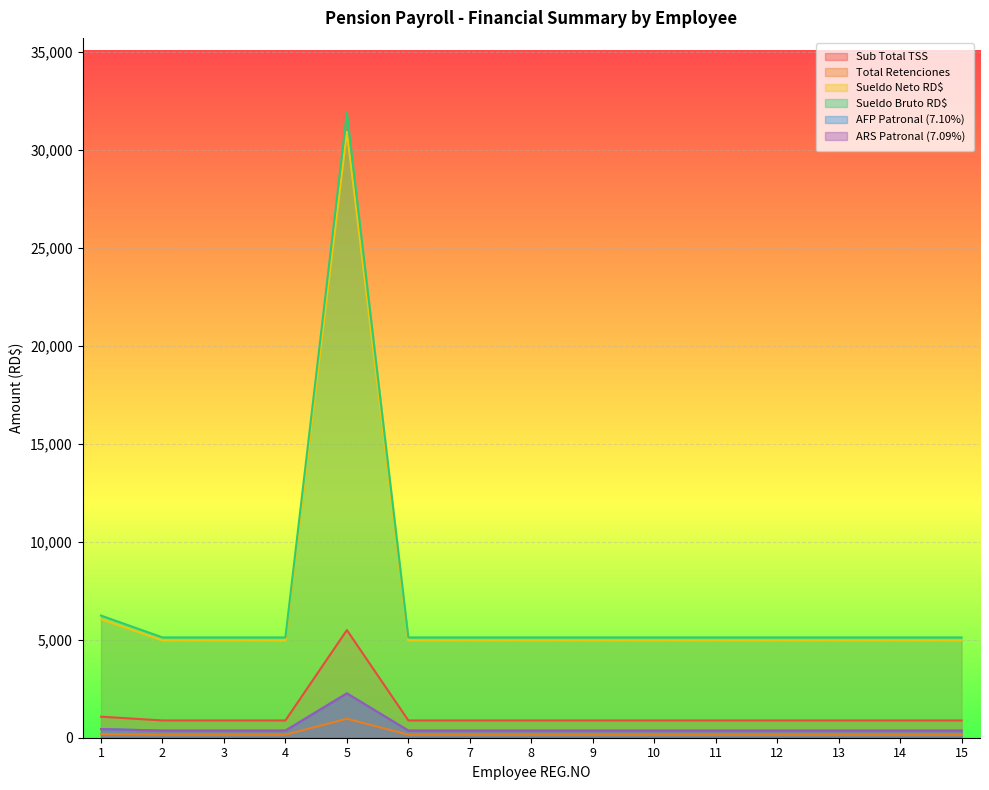

Rank the categories by Sub Total TSS value from lowest to highest.

2, 3, 4, 6, 7, 8, 9, 10, 11, 12, 13, 14, 15, 1, 5